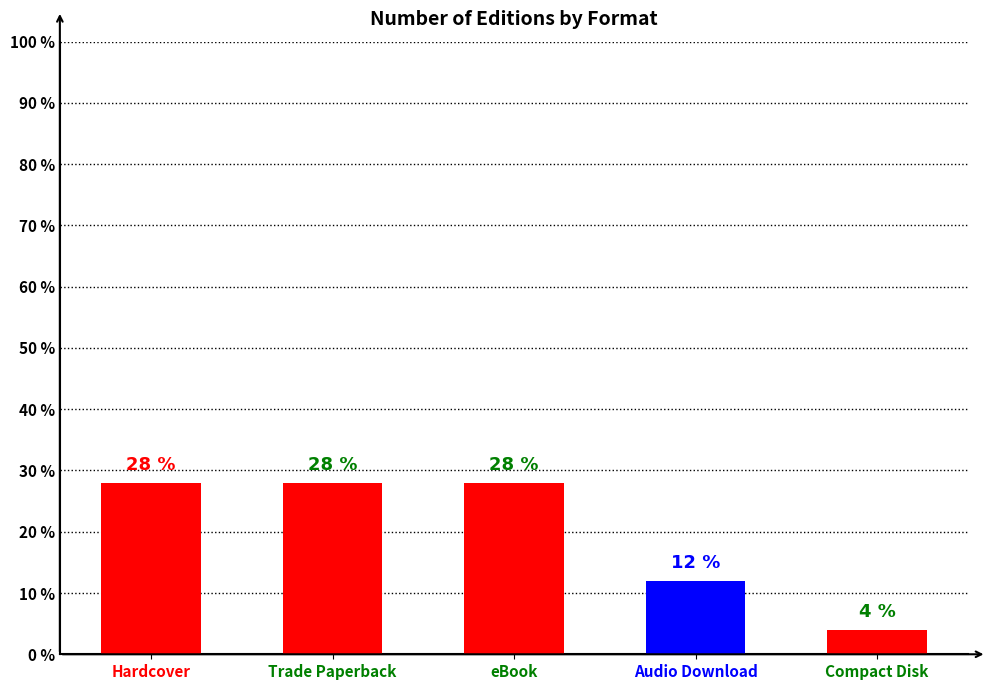

Does the chart contain stacked bars?

No